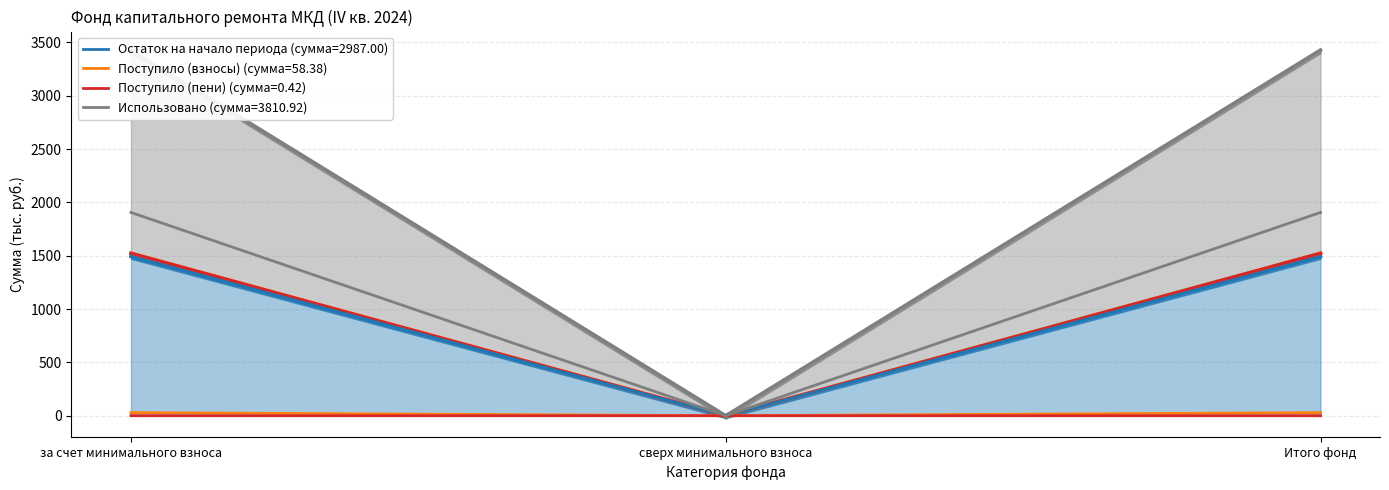

How many positive values does the Поступило (взносы) series have?

2